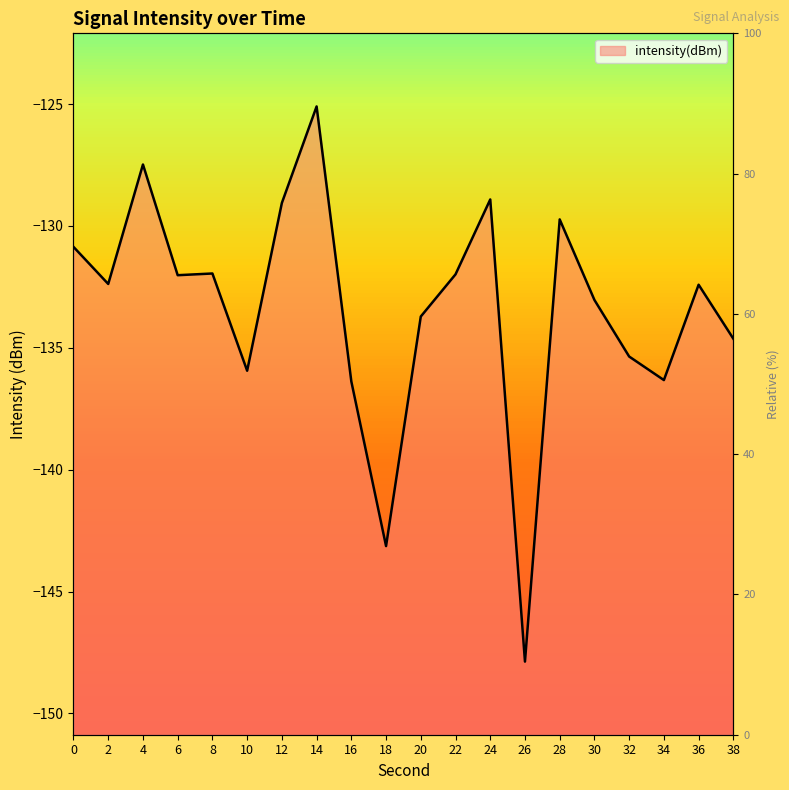

At which label is the value closest to -136?

10